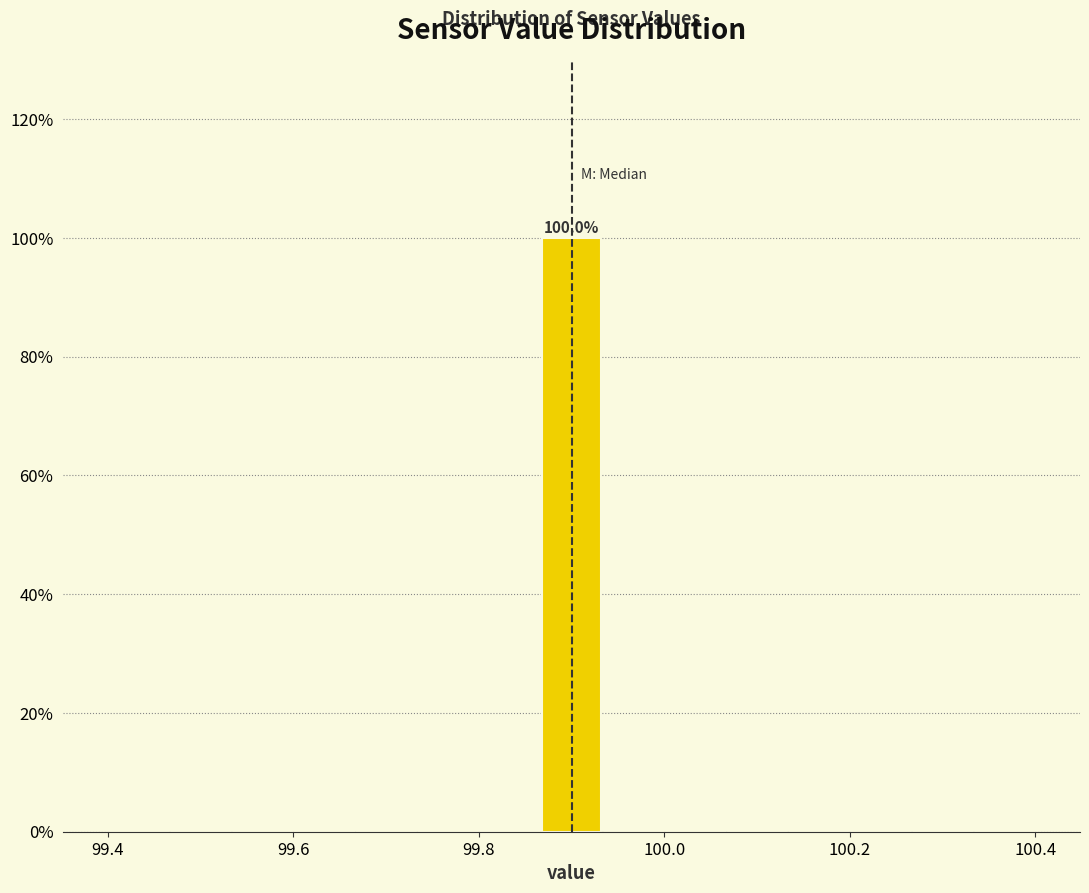

Around what value on the x-axis is the tallest bar? Give the approximate position of its centre, as read against the axis.

99.90